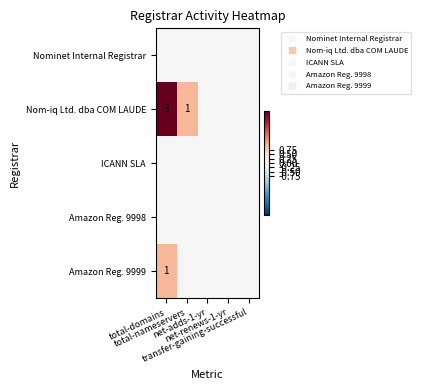

At which category does the chart reach its peak across all series?

total-domains